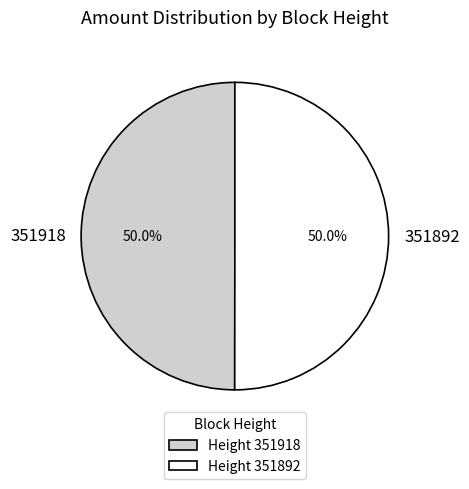

How much of the chart is everything except 351918?

50.0%